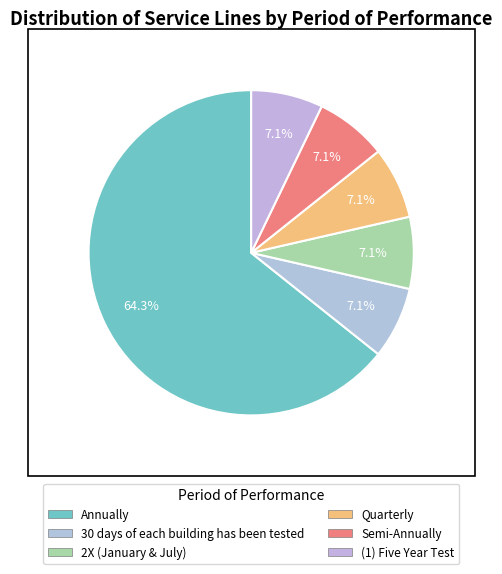

What percentage is the Annually slice, to the nearest percent?

64%